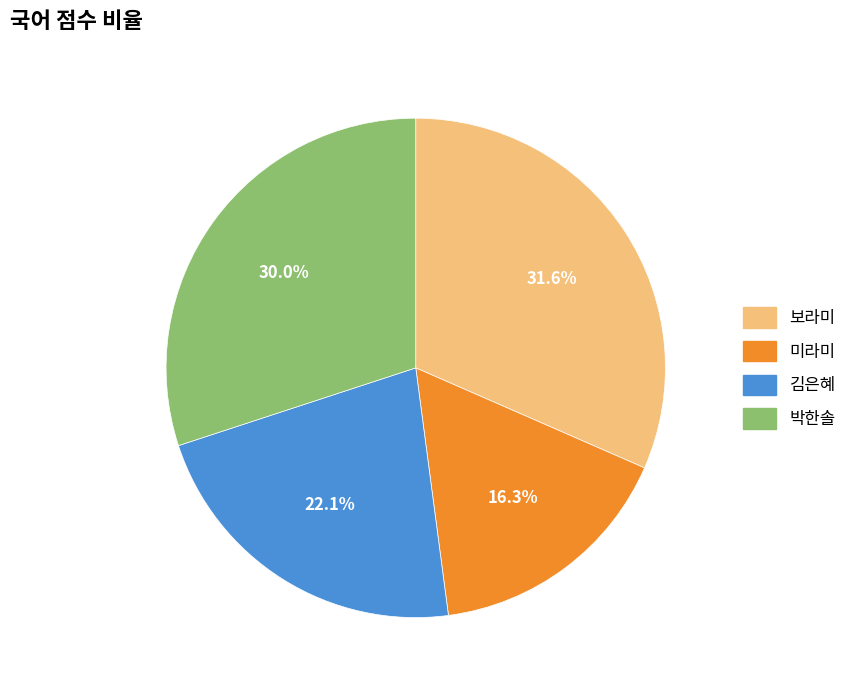

Does 김은혜 represent more than half of the total?

No